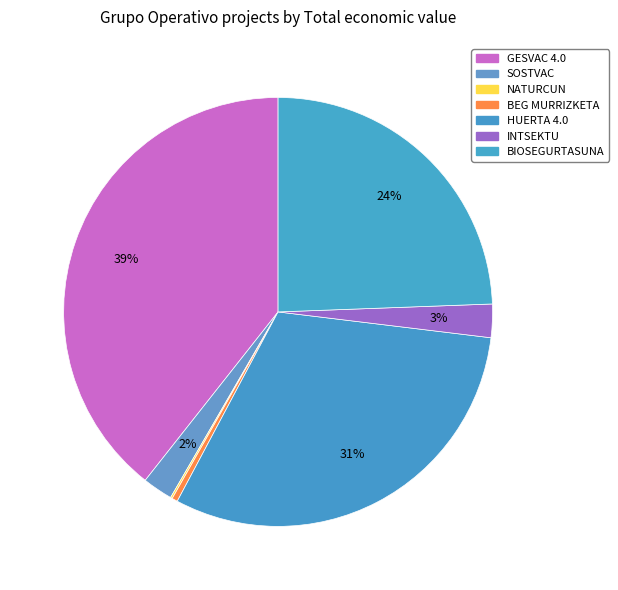

To the nearest percent, what is the combined percentage of BEG MURRIZKETA and NATURCUN?

1%